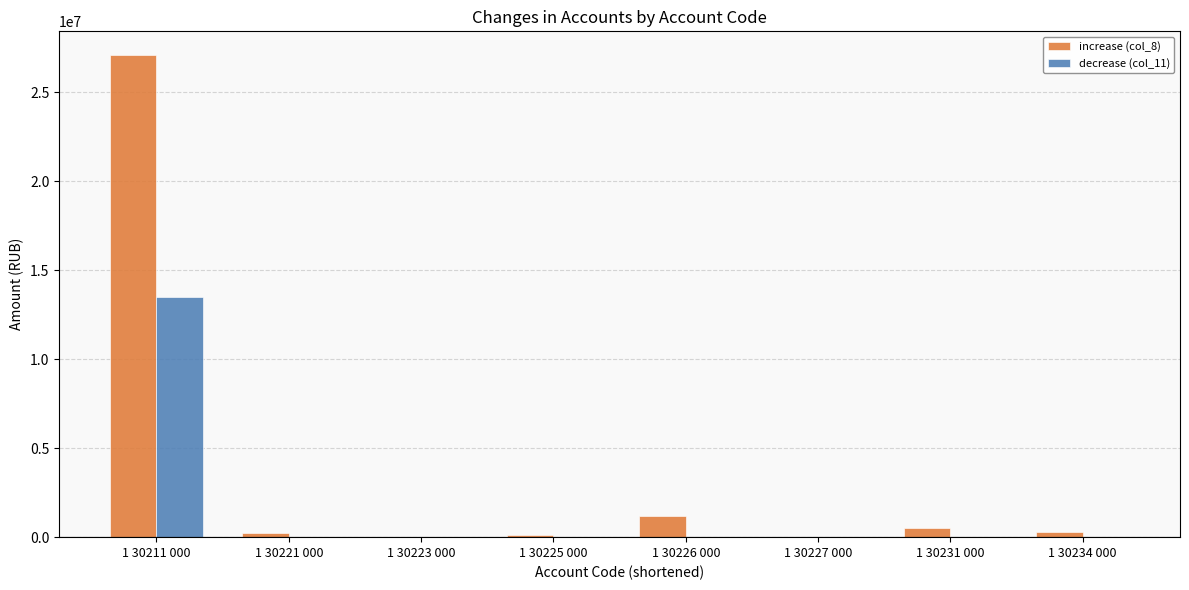

At which category is the sum across all series the highest?

1 30211 000